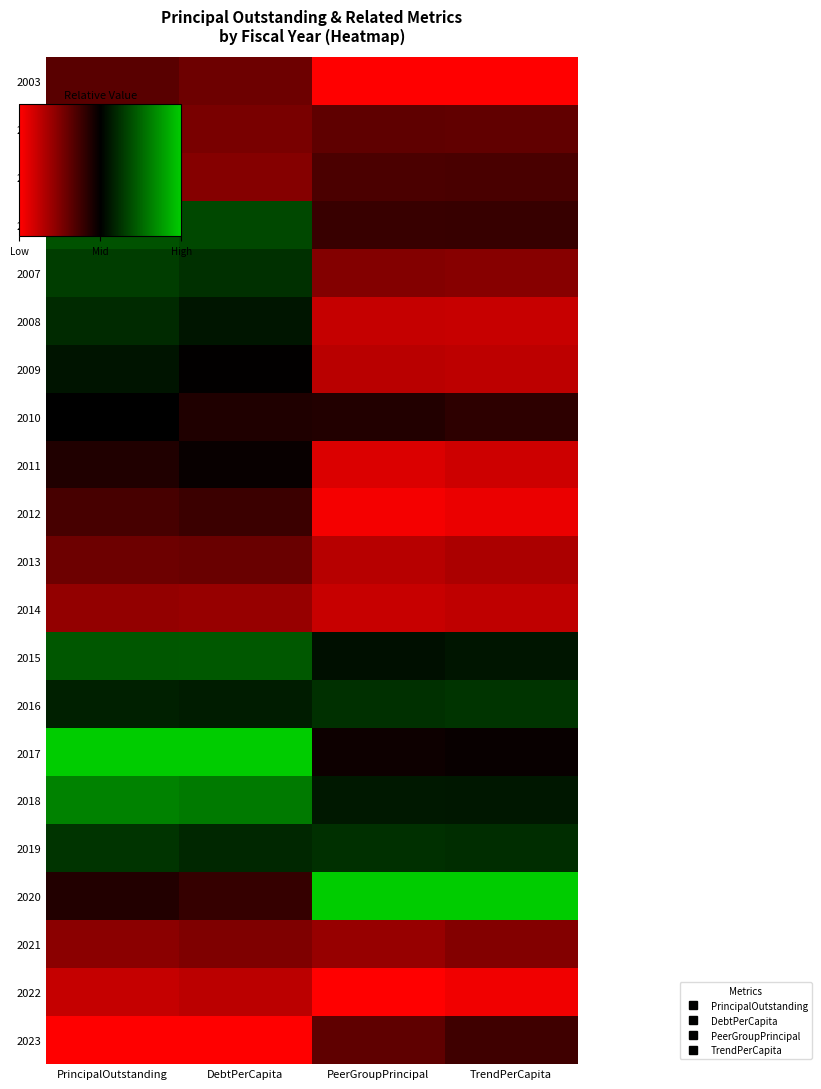

What is the total value across all series at TrendPerCapita?

-7.3